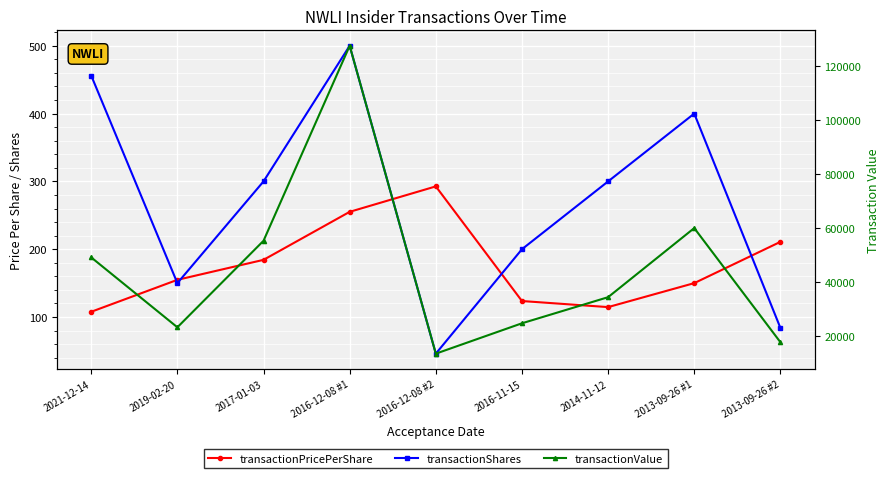

Which category has the highest value in the transactionPricePerShare series?

2016-12-08 #2